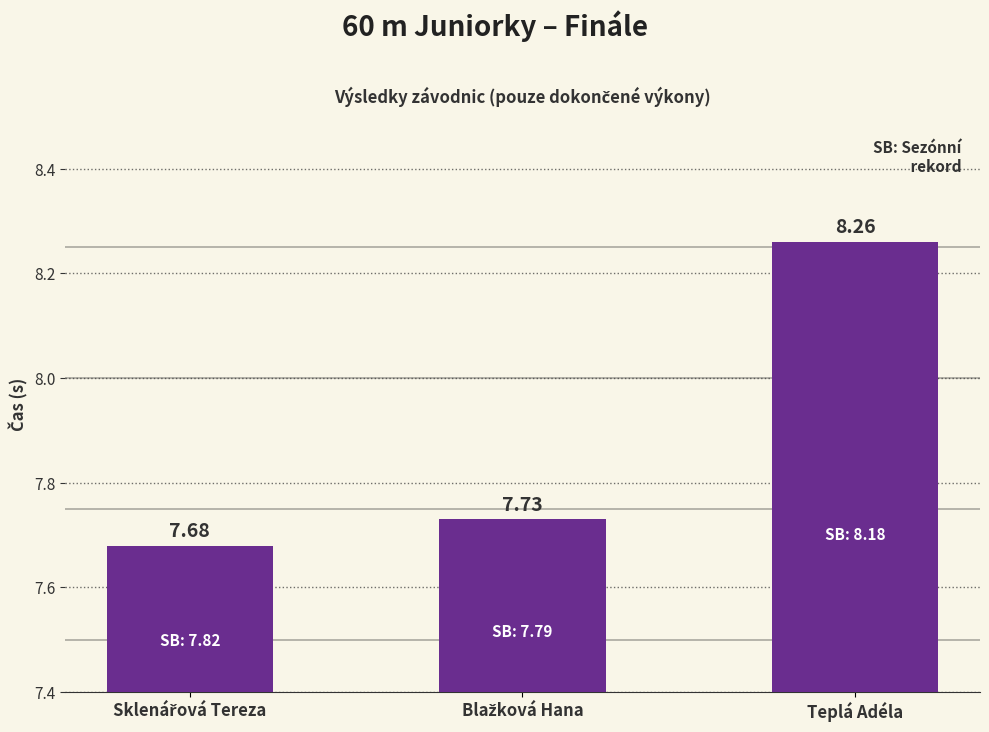

What is the difference between the maximum and minimum values?

0.6